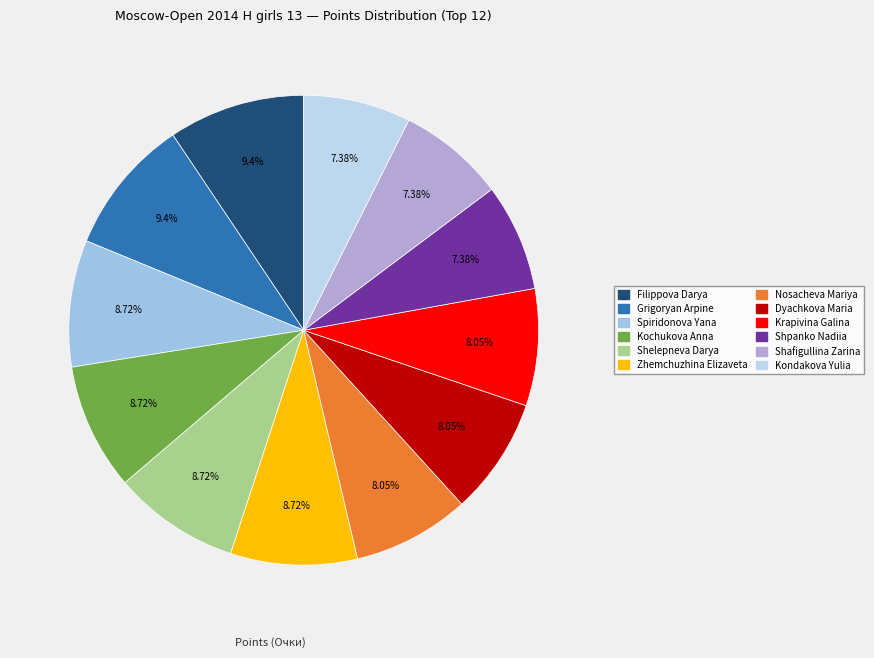

To the nearest percent, what percentage of the pie is Zhemchuzhina Elizaveta?

9%